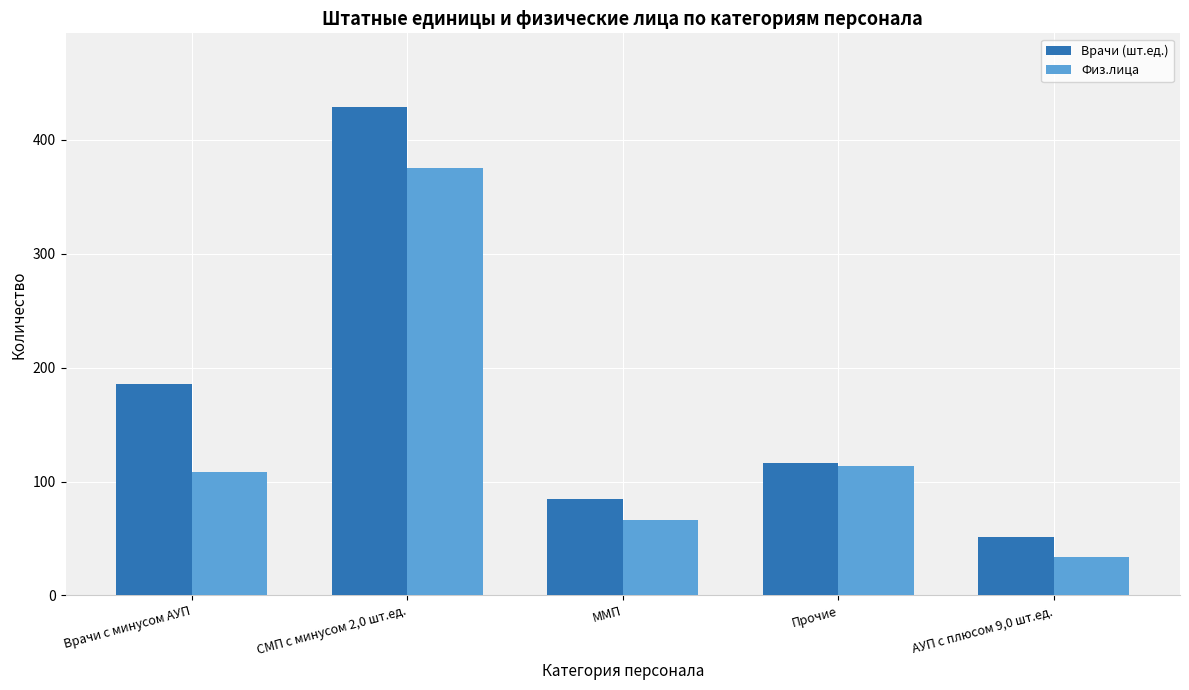

At how many categories does at least one series exceed 91?

3